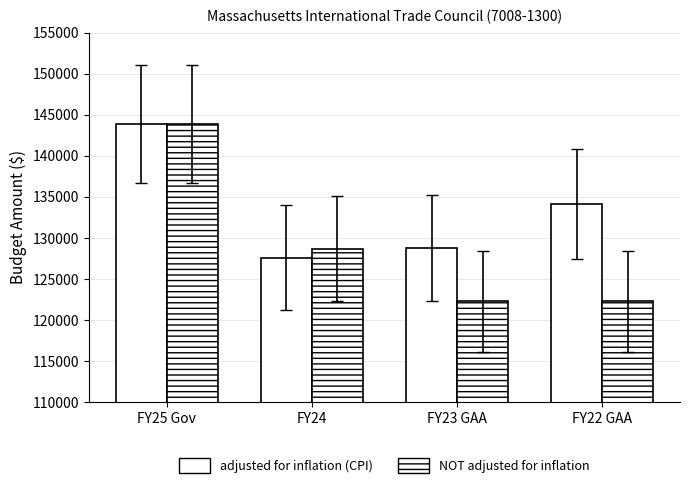

What is the total value across all series at FY23 GAA?

251052